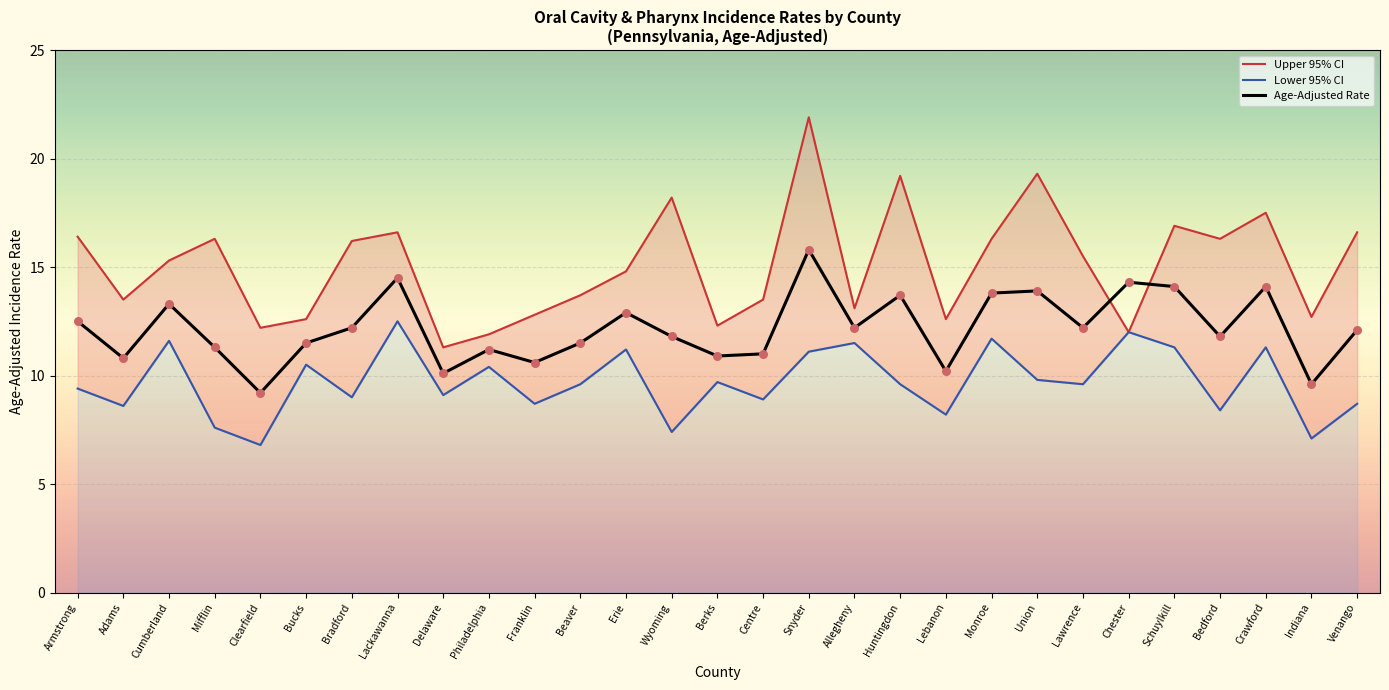

At how many categories does at least one series exceed 19?

3